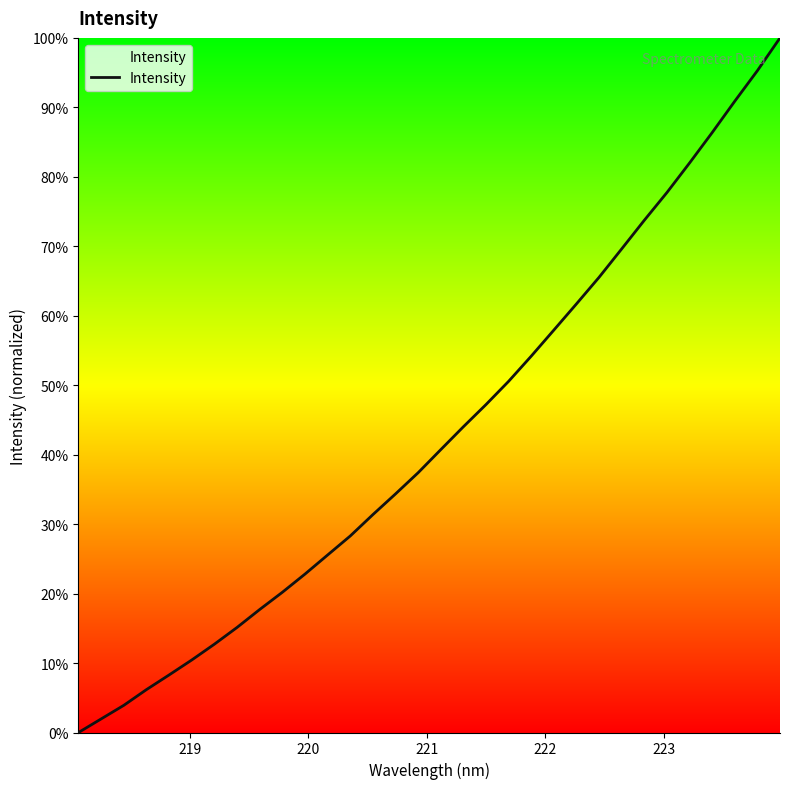

What is the difference between the maximum and minimum values?

100.0